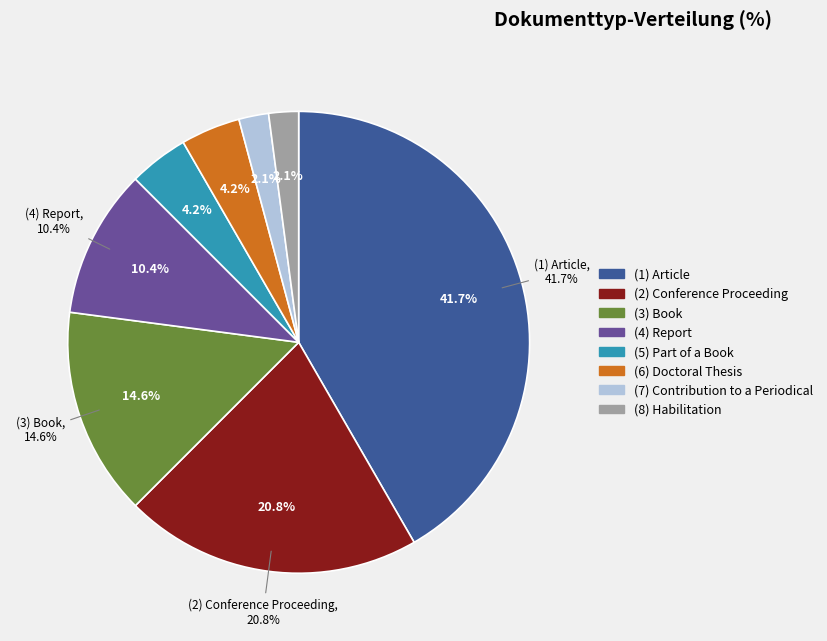

To the nearest percent, what percentage of the pie is Report?

10%